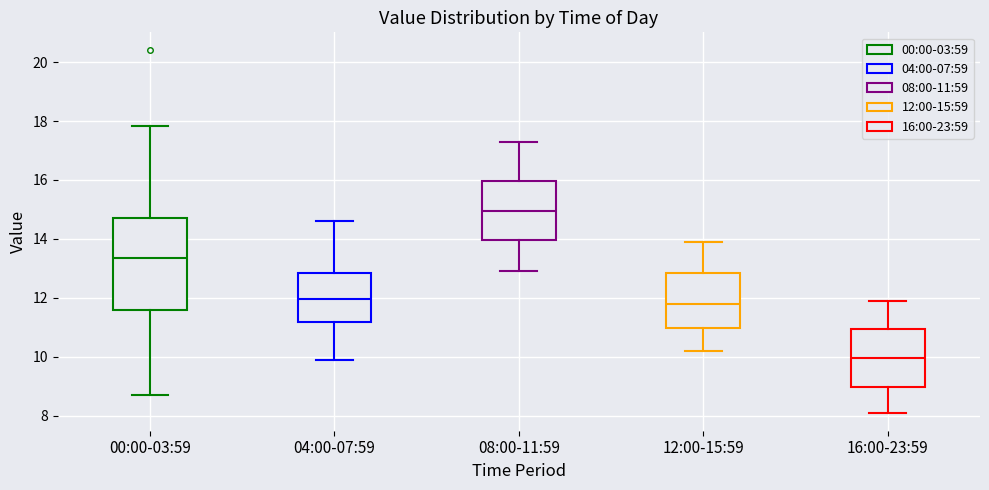

Reading left to right, read every box against the y-axis: the position of its median line, the range the box covers, and the ends of its whiskers. The values are not printed on the chart, so give them approximately, as read against the axis.

00:00-03:59: median 13.4, box 11.6 to 14.8, whiskers 8.8 to 17.8
04:00-07:59: median 12.0, box 11.2 to 12.8, whiskers 10.0 to 14.6
08:00-11:59: median 15.0, box 14.0 to 16.0, whiskers 13.0 to 17.4
12:00-15:59: median 11.8, box 11.0 to 12.8, whiskers 10.2 to 14.0
16:00-23:59: median 10.0, box 9.0 to 11.0, whiskers 8.2 to 12.0